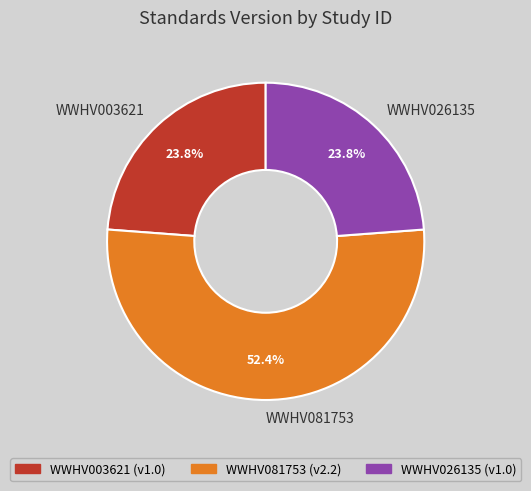

Which has a higher value, WWHV081753 or WWHV026135?

WWHV081753